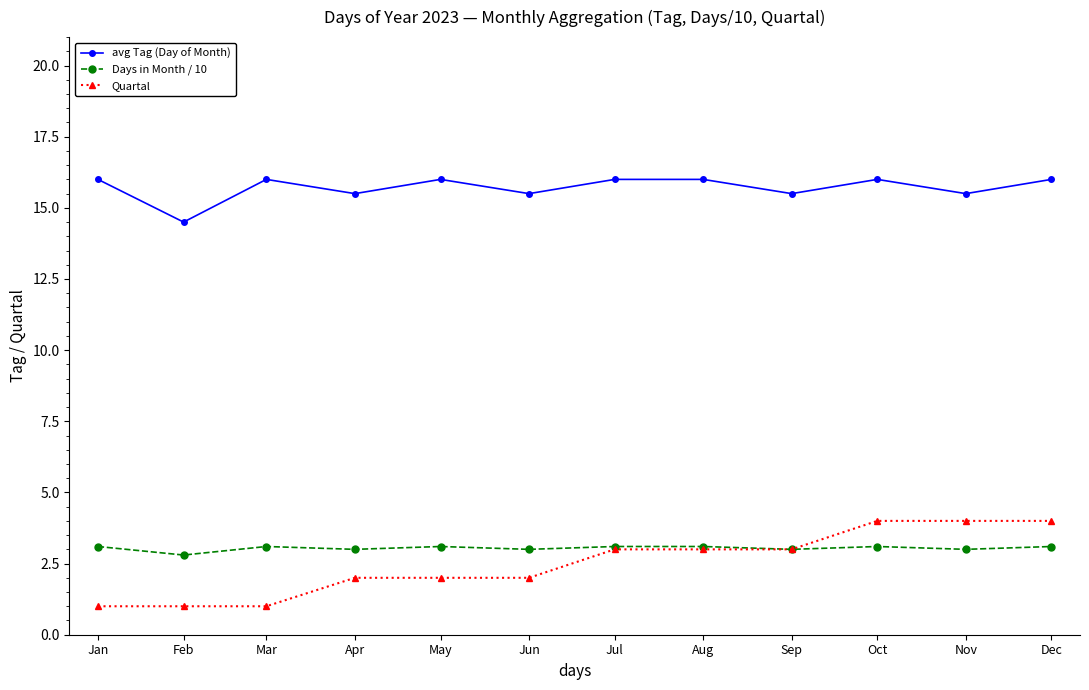

The value of Days in Month / 10 at Feb is 2.8. True or false?

True